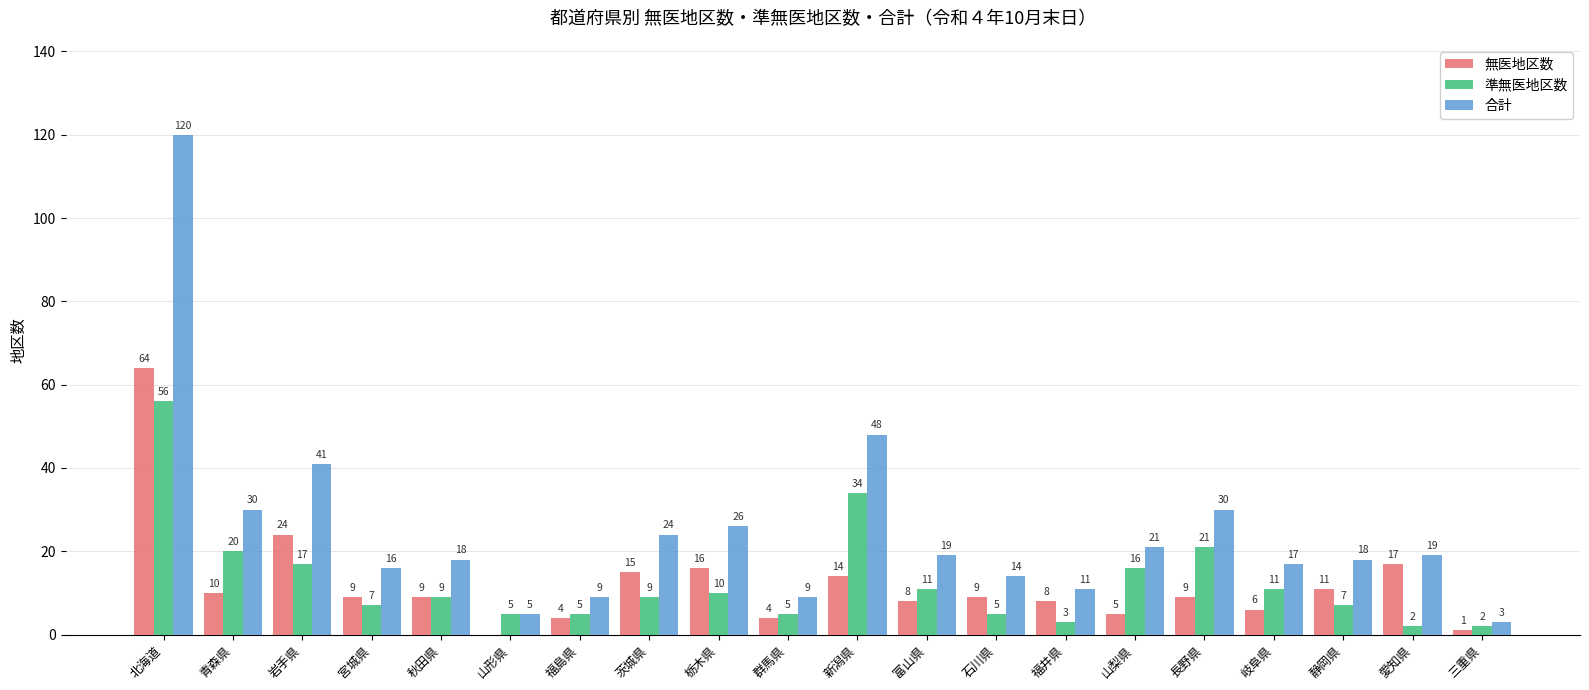

What is the highest value of the 合計 series?

120